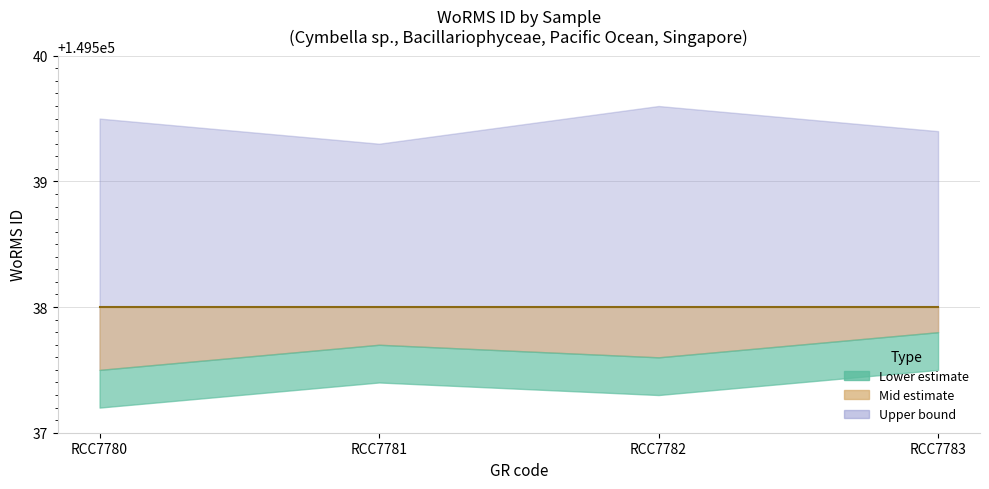

True or false: WoRMS ID upper has a value of 103809 at RCC7780.

False